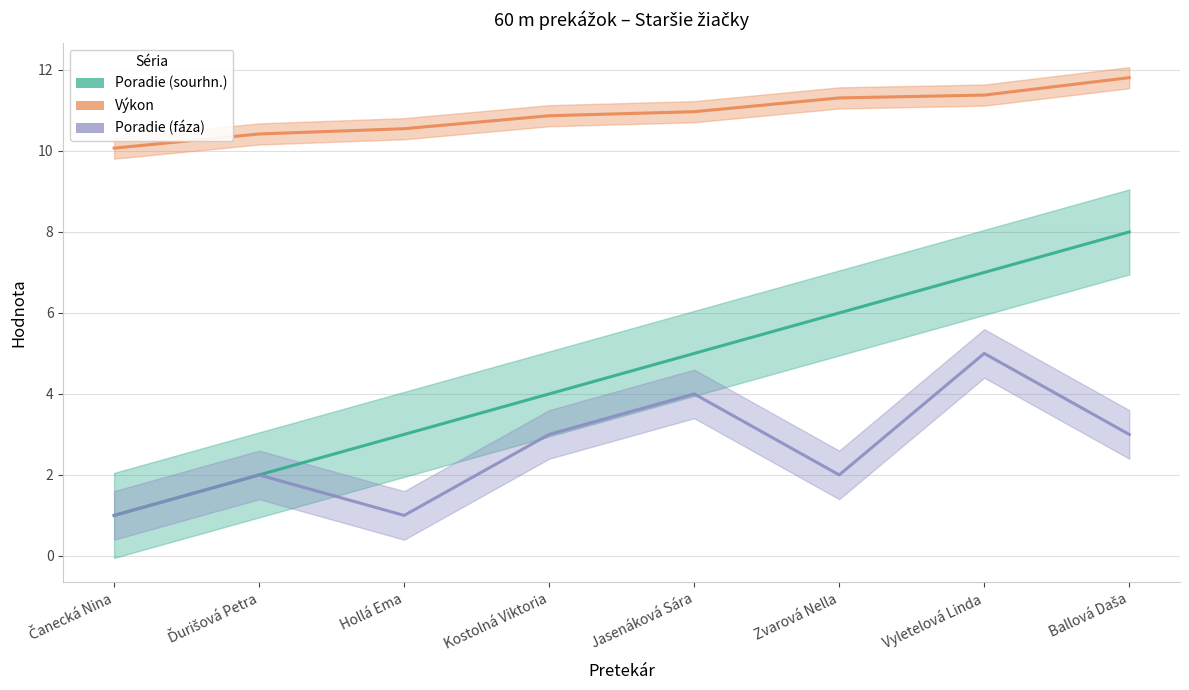

What are all the series names shown in the legend?

Poradie (sourhn.), Výkon, Poradie (fáza)